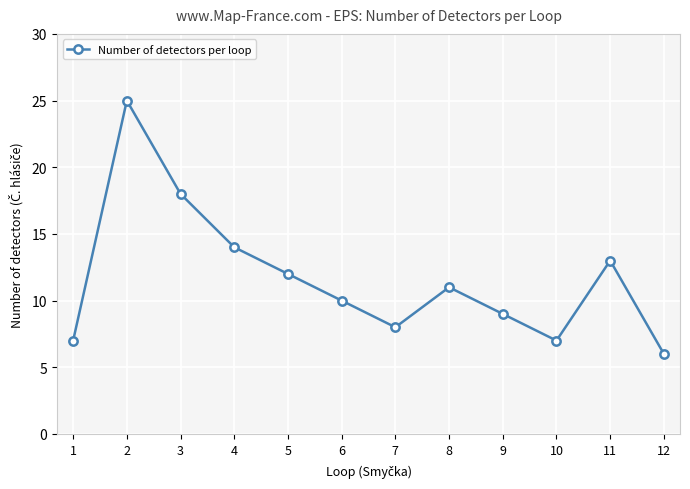

The chart shows a value of 6 at 12. True or false?

True